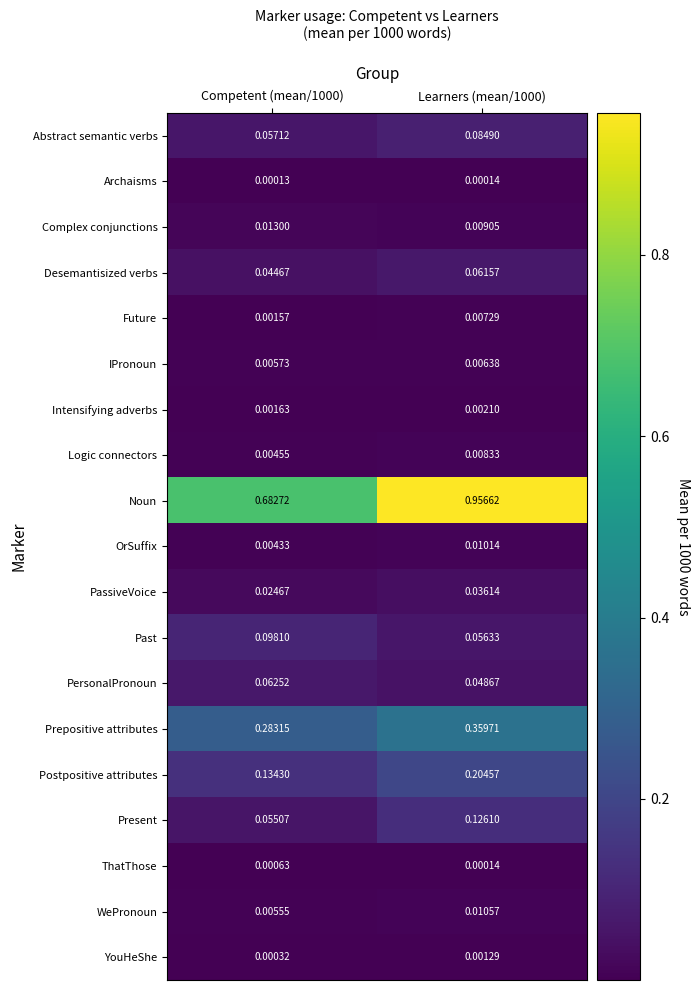

Which label corresponds to the smallest value in the chart?

Competent (mean/1000)